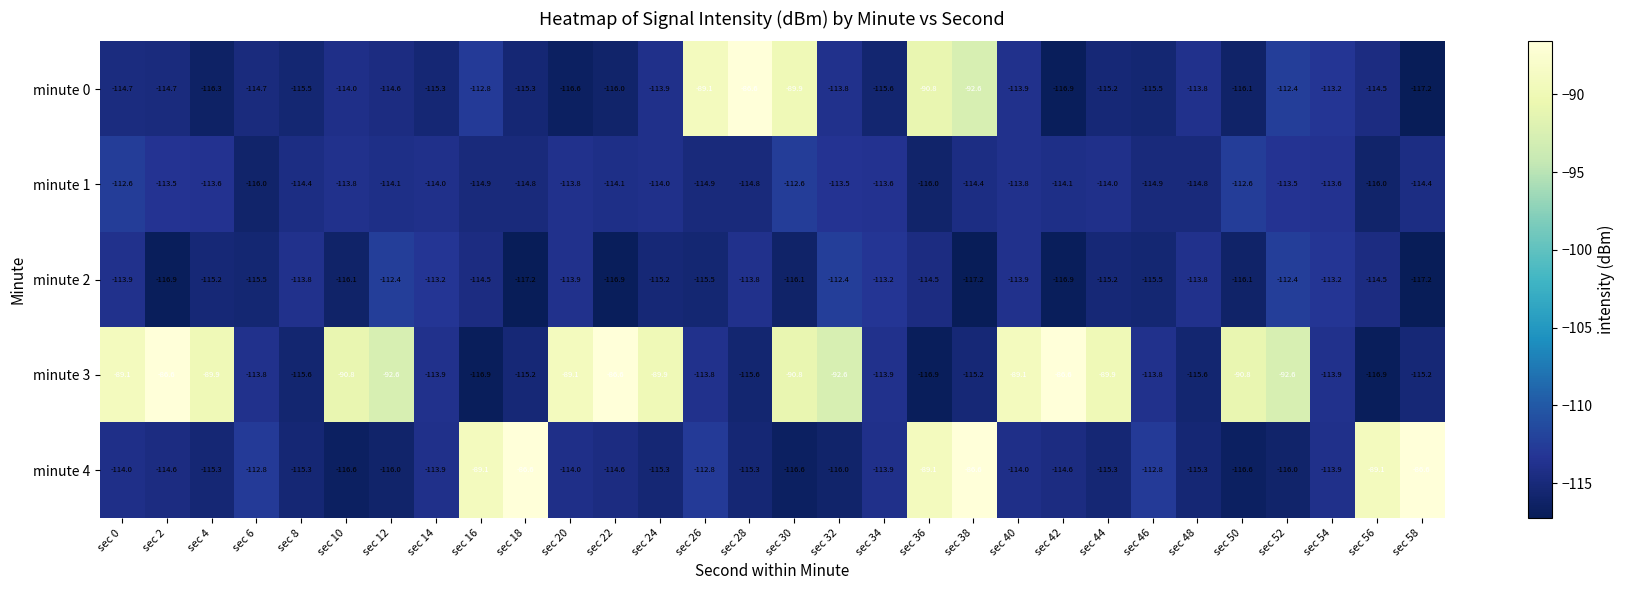

Which series has the largest total across all categories?

minute 3